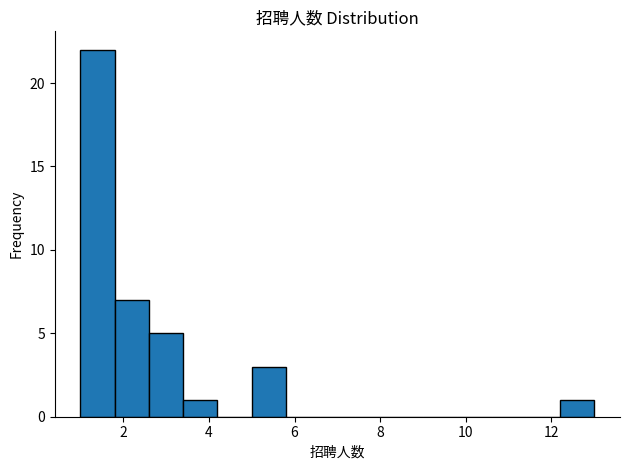

Reading left to right, transcribe this chart: for each bar, give the range it covers on the x-axis and its height. The values are not printed on the chart, so give them approximately, as read against the axis.

1.0 to 1.8: 22
1.8 to 2.6: 7
2.6 to 3.4: 5
3.4 to 4.2: 1
4.2 to 5.0: 0
5.0 to 5.8: 3
5.8 to 6.6: 0
6.6 to 7.4: 0
7.4 to 8.2: 0
8.2 to 9.0: 0
9.0 to 9.8: 0
9.8 to 10.6: 0
10.6 to 11.4: 0
11.4 to 12.2: 0
12.2 to 13.0: 1